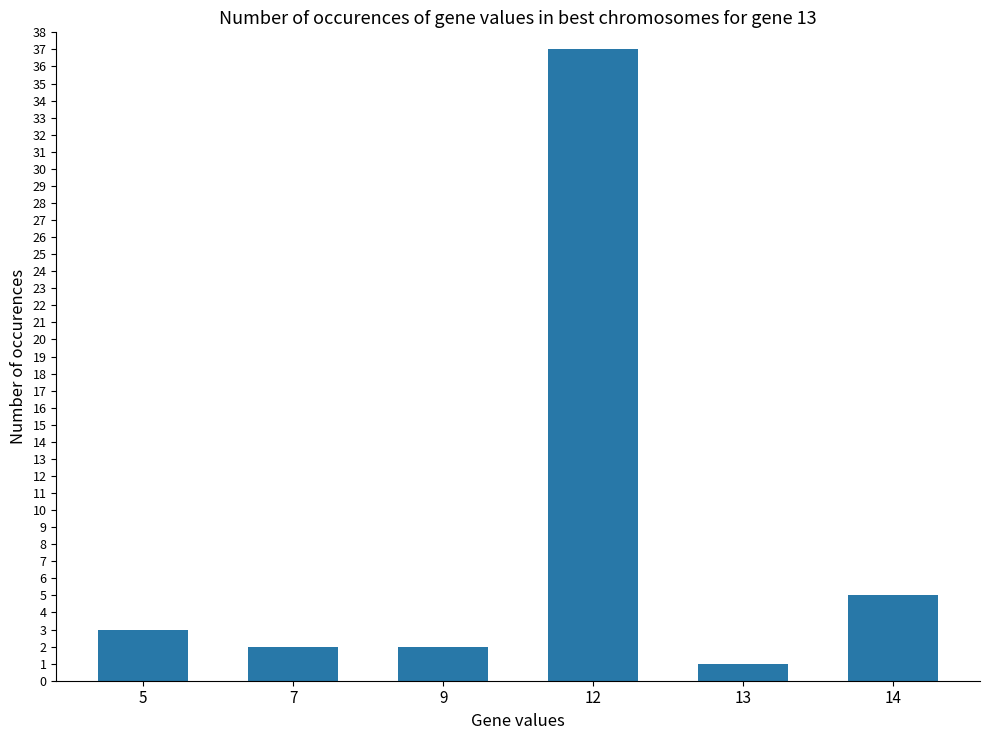

How many distinct data groups are displayed?

1